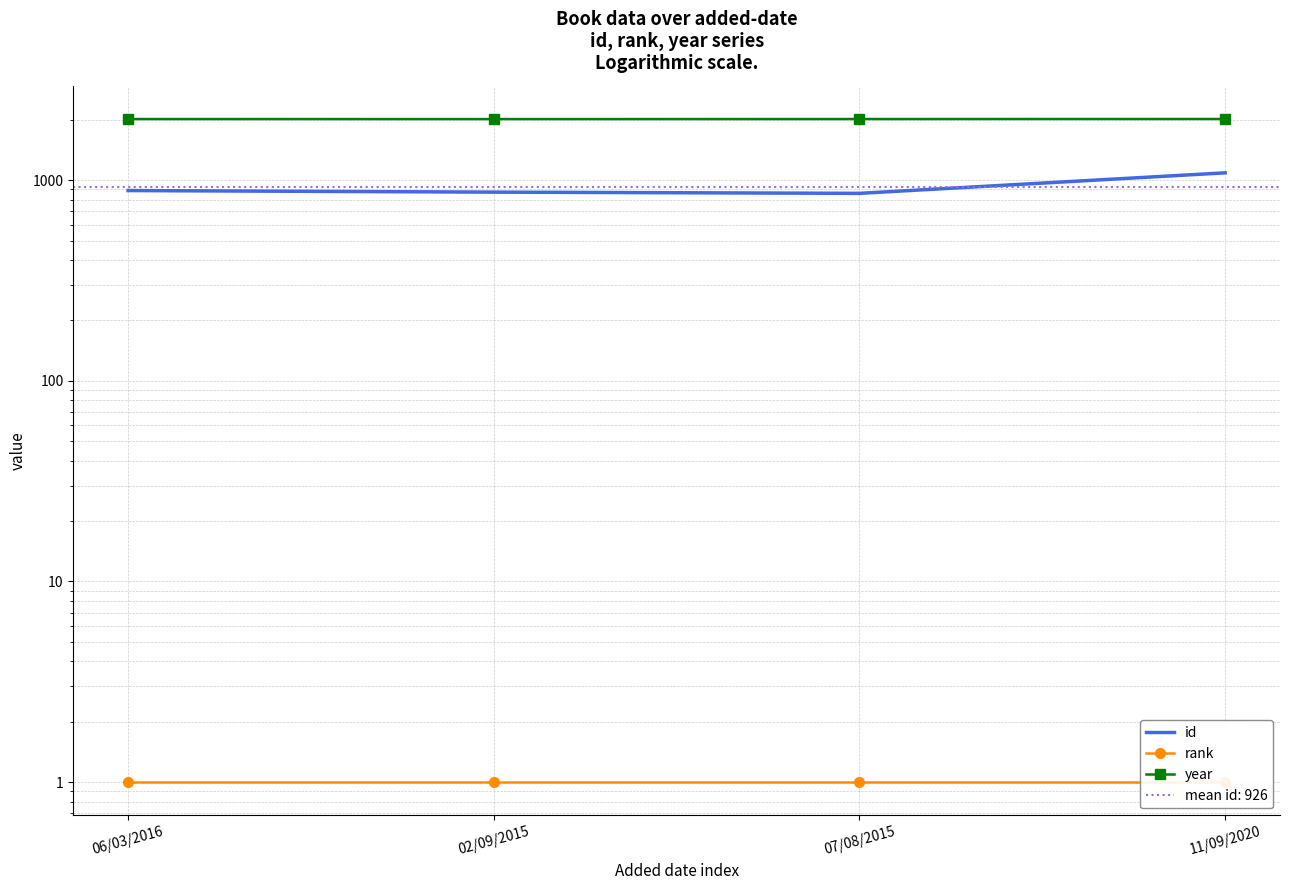

What is the maximum value shown in the chart?

2016